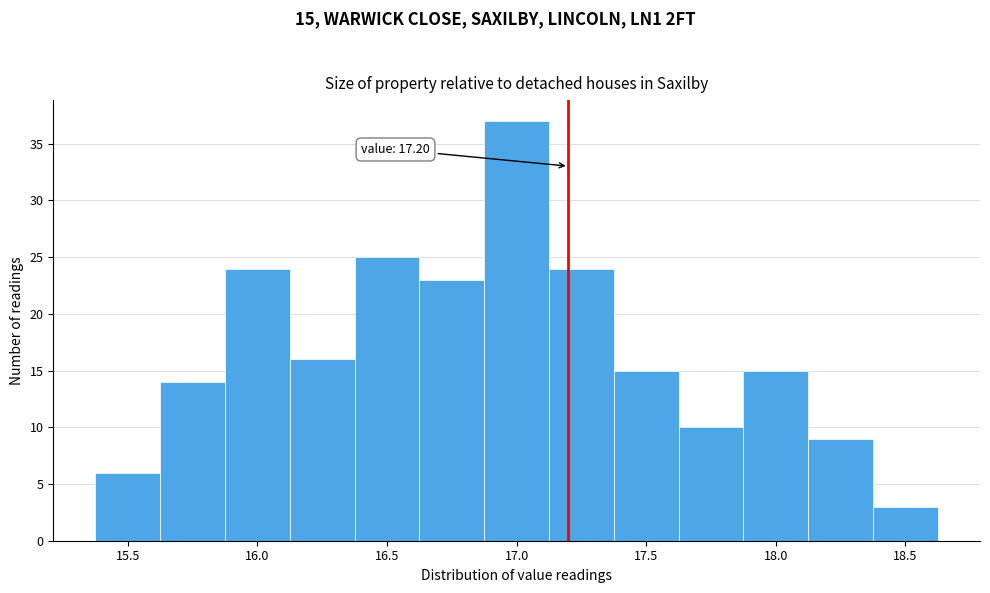

Which range on the x-axis has the tallest bar?

16.875 to 17.125